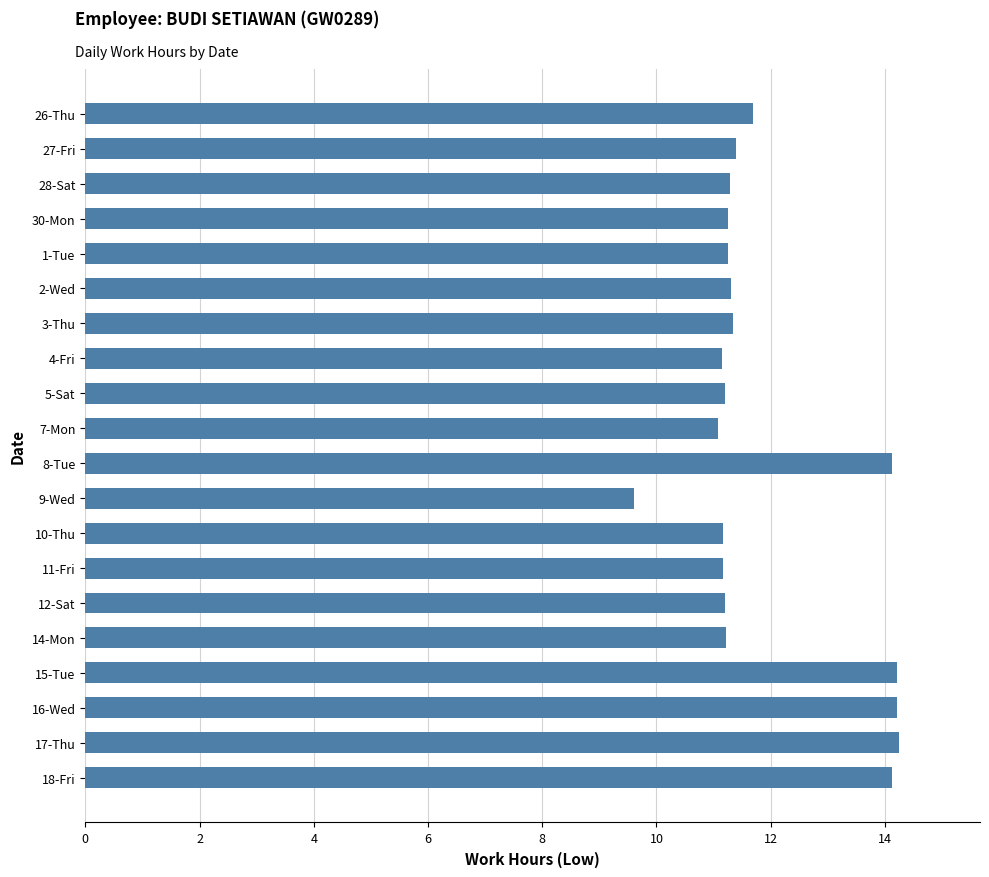

What is the maximum value shown in the chart?

14.2